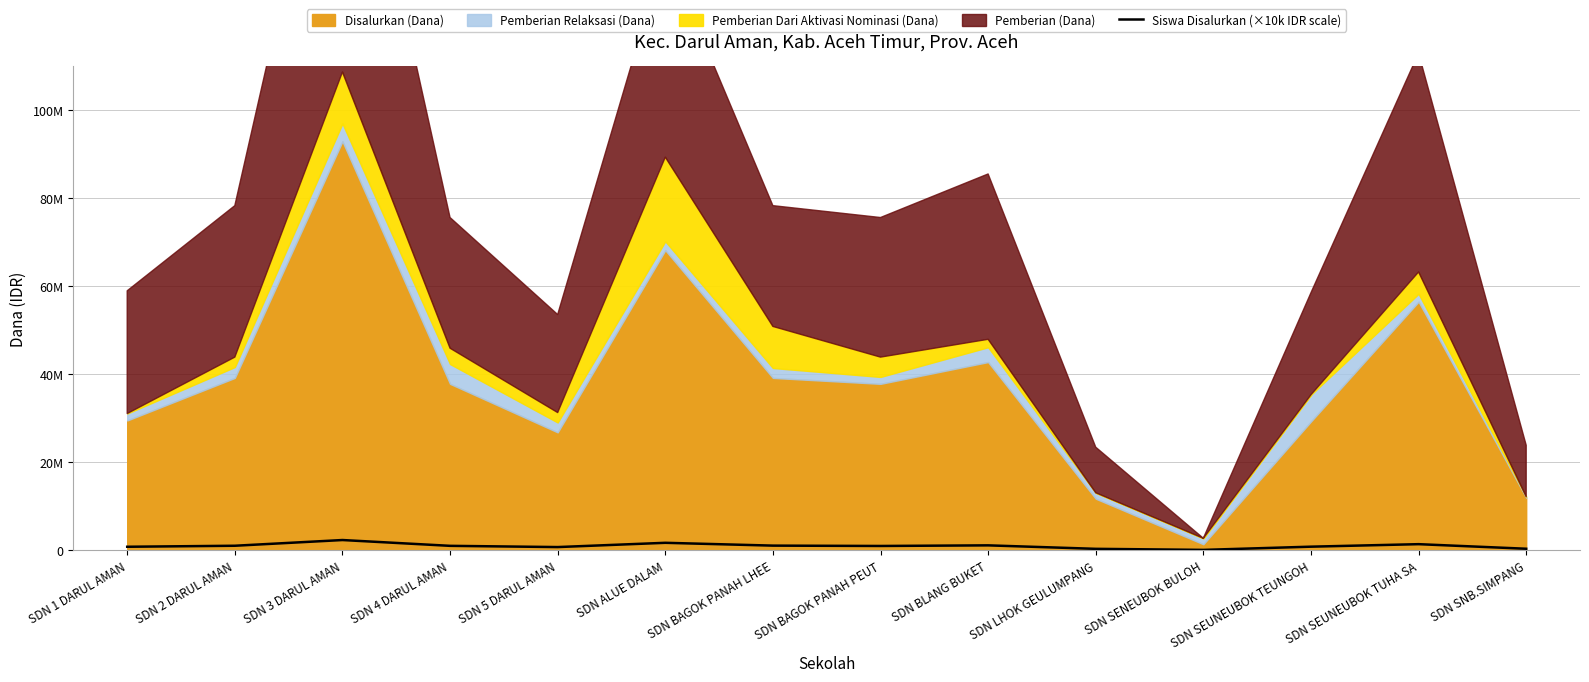

At which label is the value closest to 1180000?

SDN BLANG BUKET